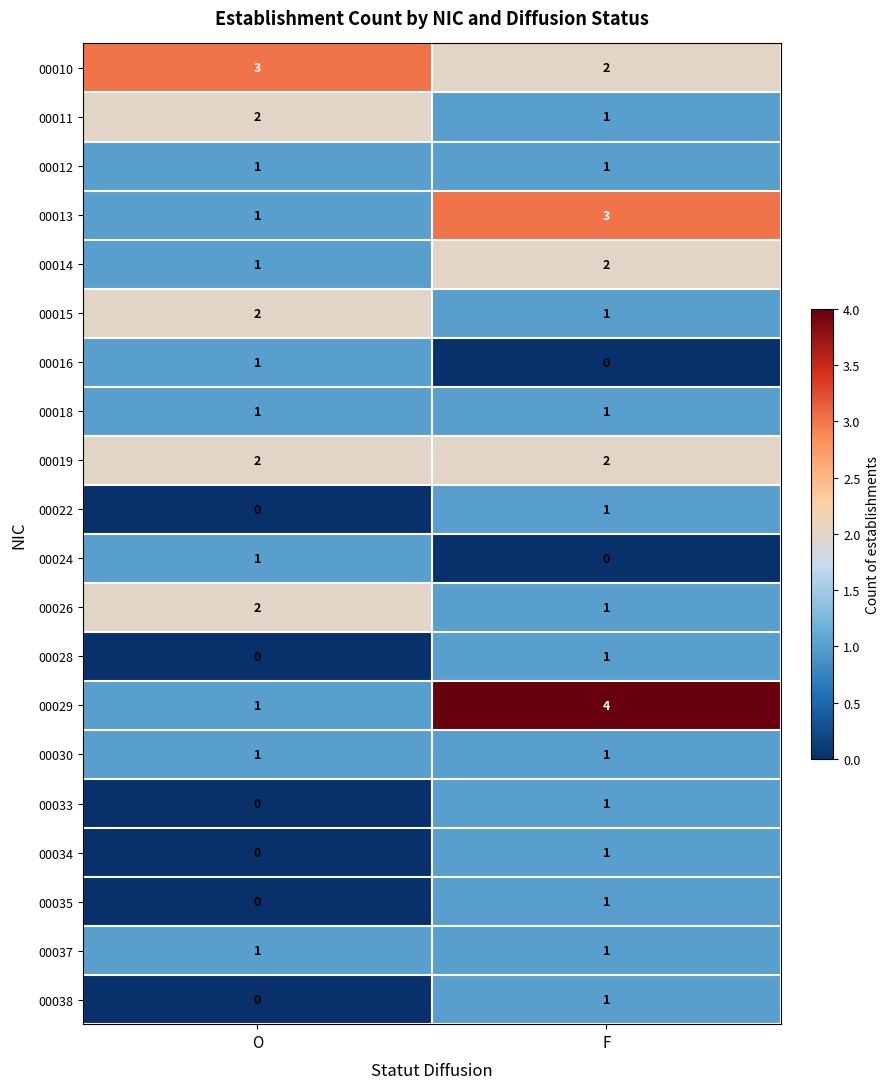

Rank the categories by 00015 value from lowest to highest.

F, O